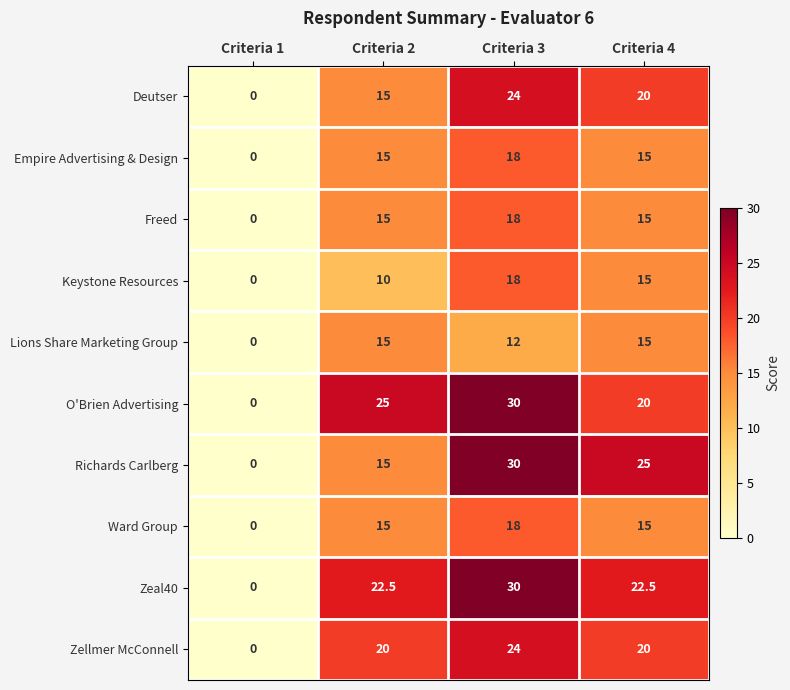

Is the value of Freed at Criteria 1 greater than the value of O'Brien Advertising at Criteria 3?

No